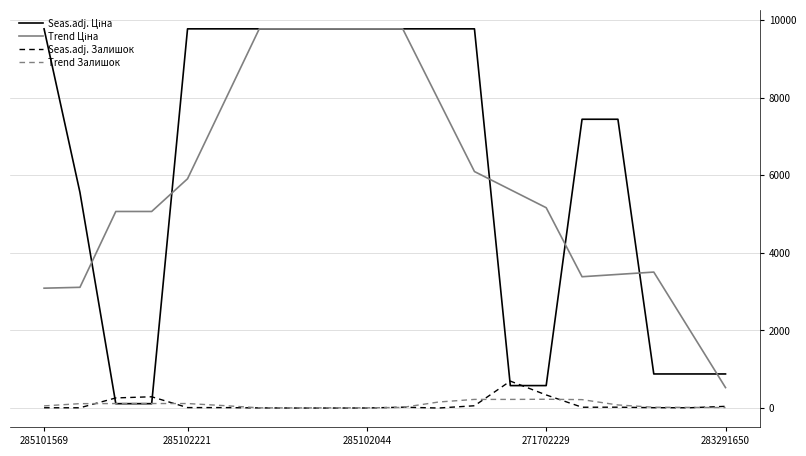

What is the greatest value displayed?

9775.5